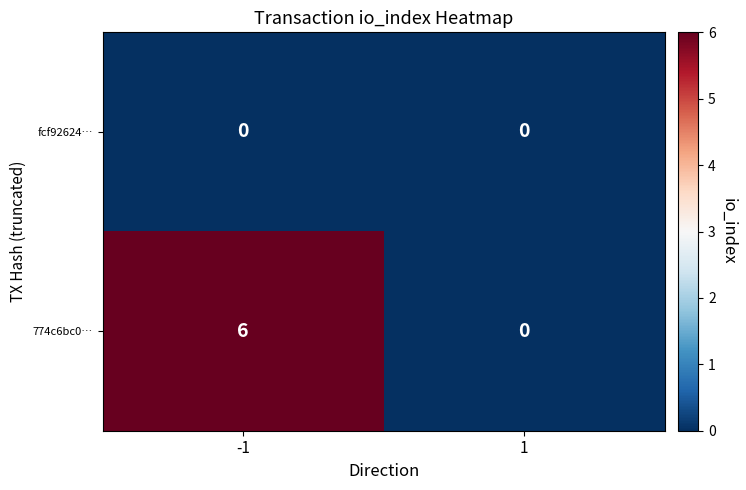

Reading left to right, what are all the values shown in this chart?

fcf92624…: -1=0	1=0
774c6bc0…: -1=6	1=0